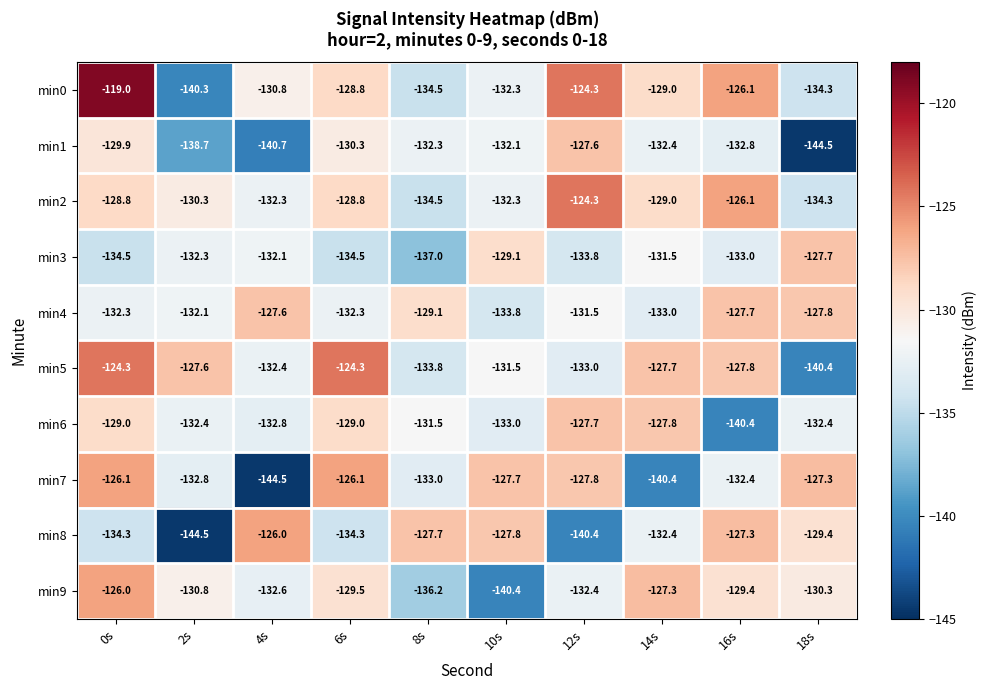

At 2s, list the series in order from largest to smallest.

min5, min2, min9, min4, min3, min6, min7, min1, min0, min8